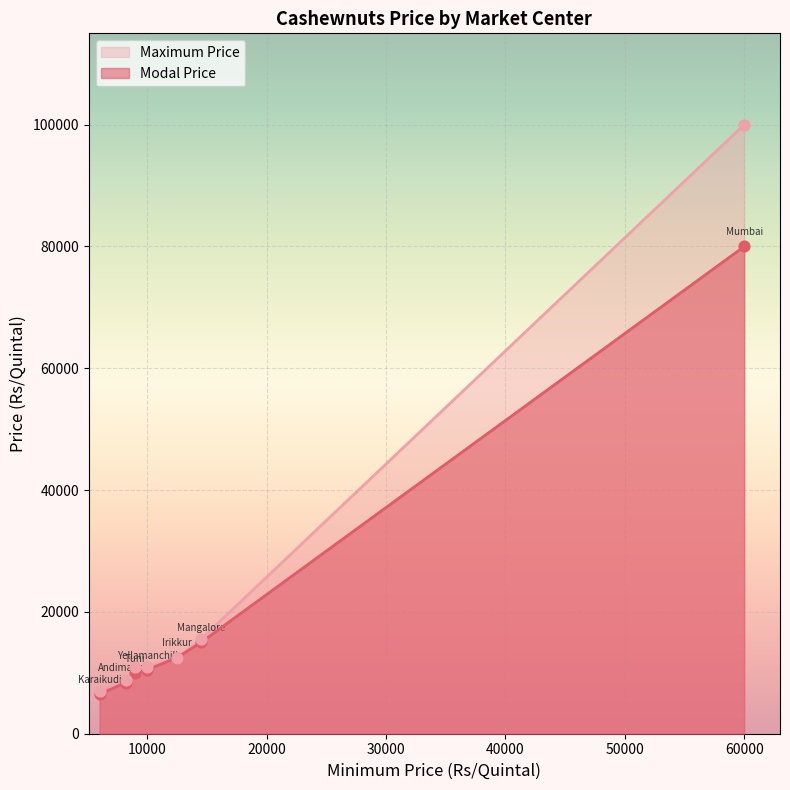

Is the value of Modal Price at Irikkur greater than the value of Maximum Price at Mumbai?

No